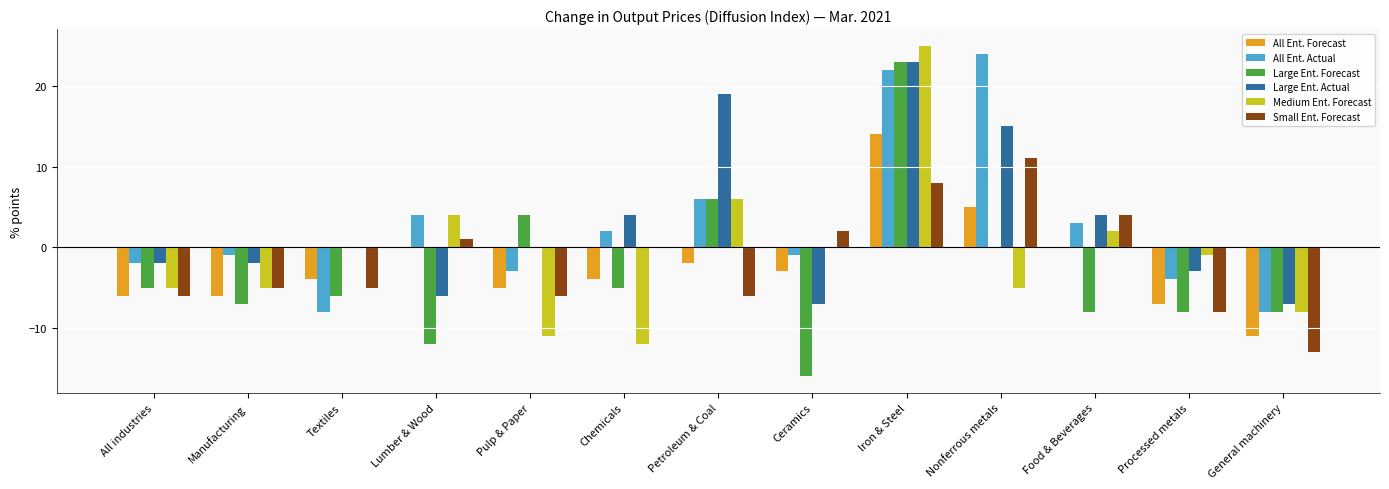

How many data points in All Ent. Actual are above -1?

6